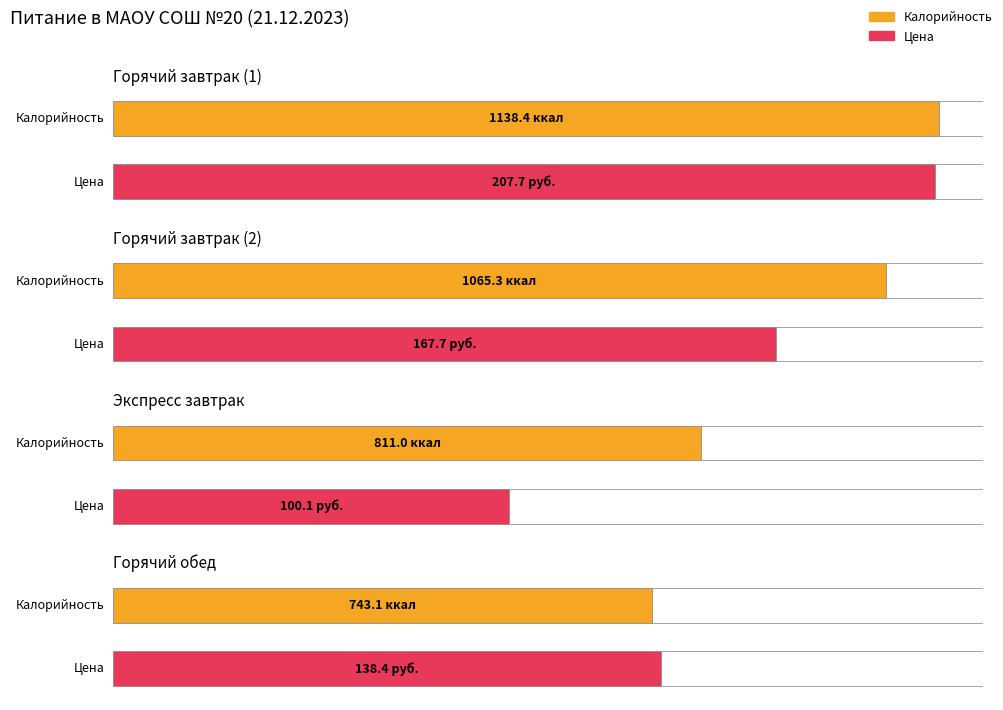

Rank the categories by Цена value from highest to lowest.

Горячий завтрак (1), Горячий завтрак (2), Горячий обед, Экспресс завтрак